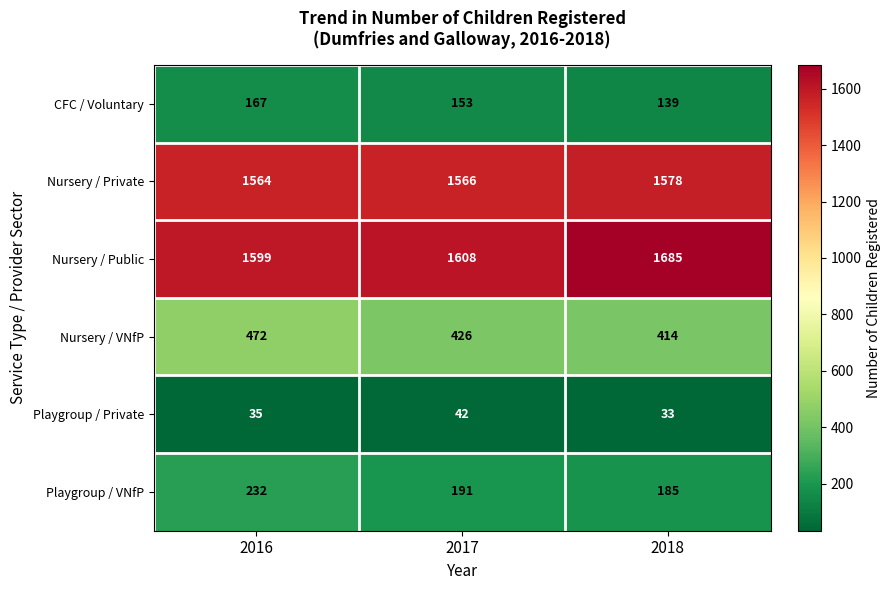

Count the Playgroup / VNfP values in the range 185 to 232.

3